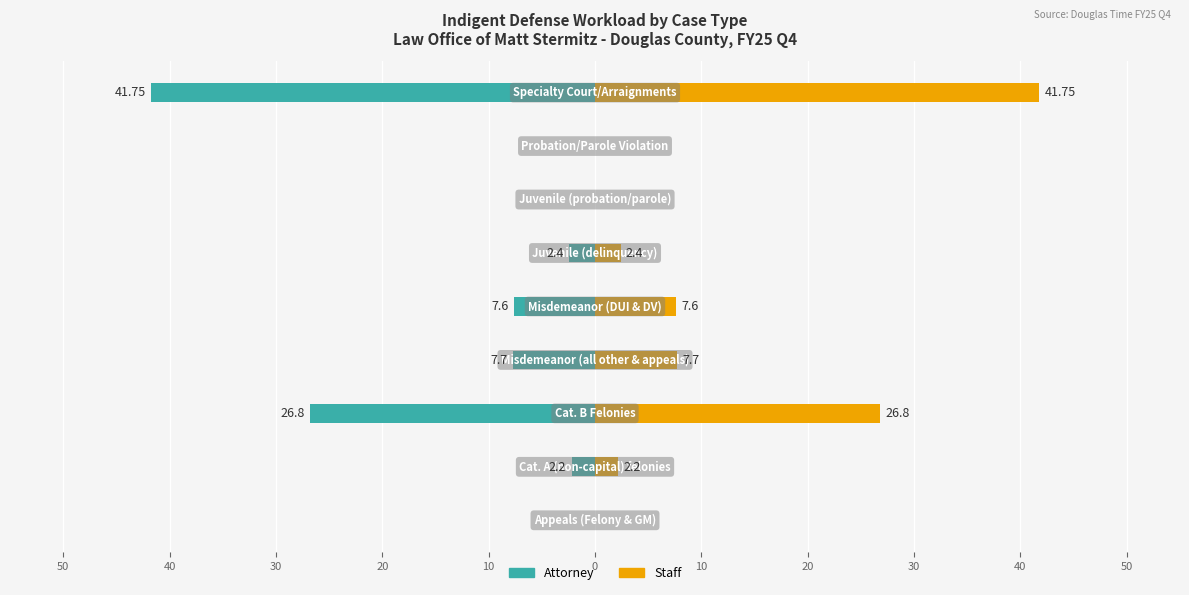

List the series in order of their peak value, lowest first.

Attorney, Staff